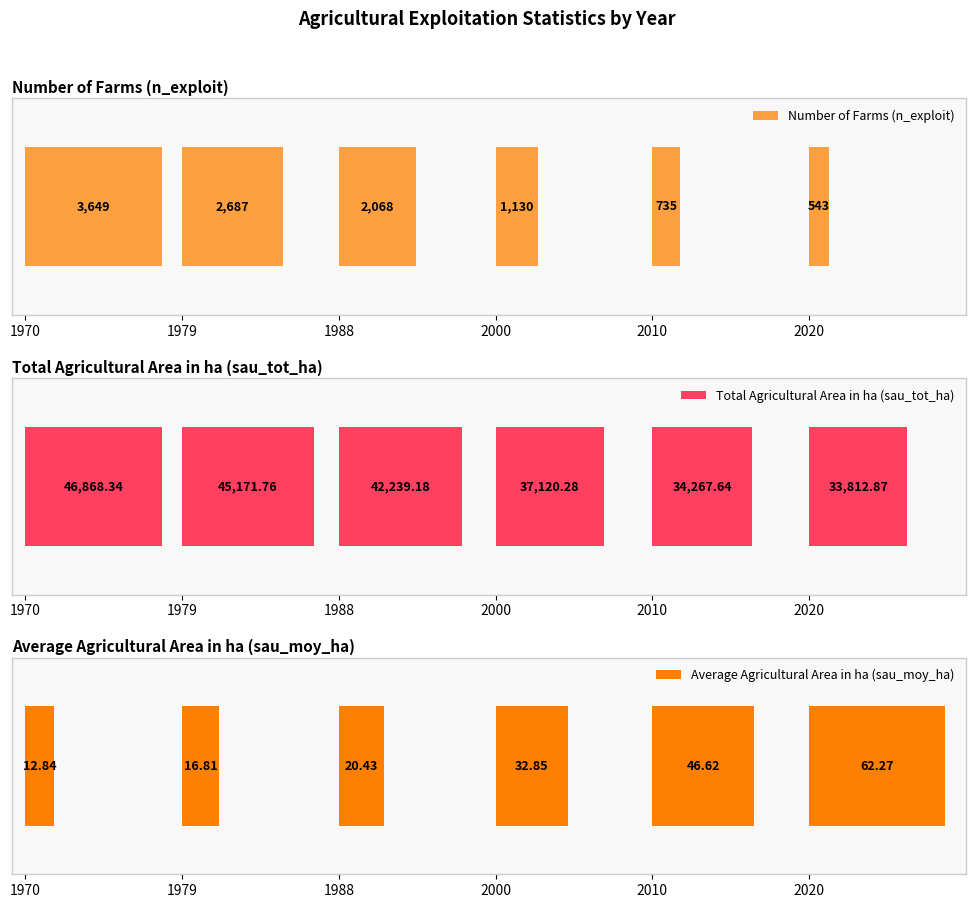

Rank the series by their maximum value, from highest to lowest.

sau_tot_ha, n_exploit, sau_moy_ha